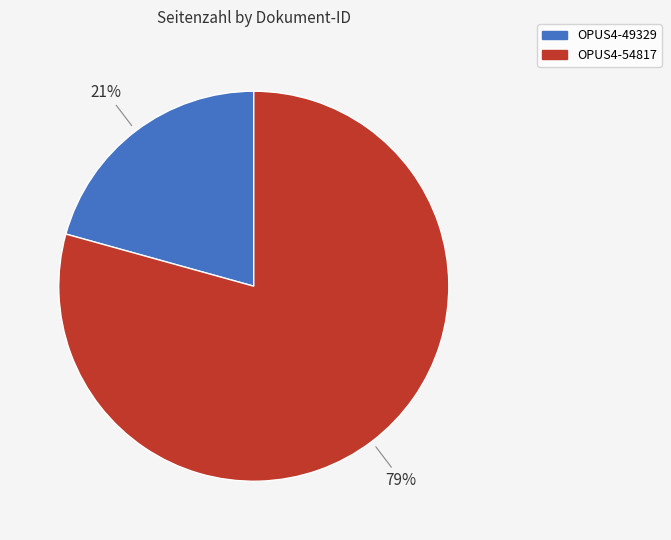

To the nearest percent, what is the combined percentage of OPUS4-49329 and OPUS4-54817?

100%